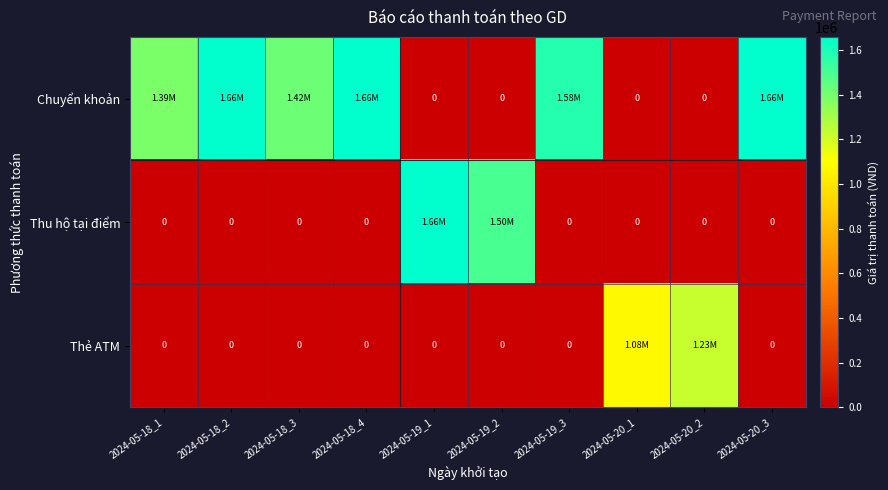

Where is Thu hộ tại điểm nearest to the value 829500?

2024-05-19_2